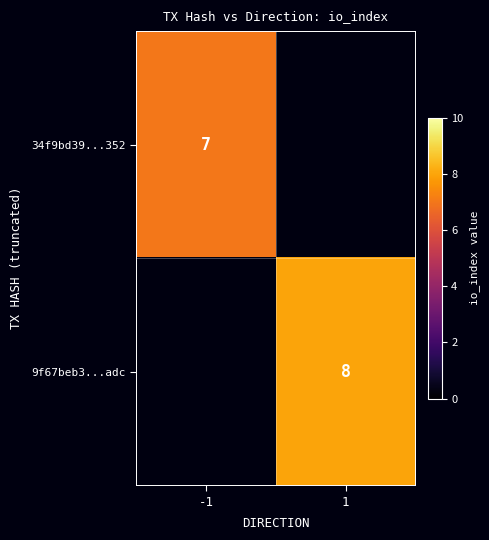

What is the smallest value displayed?

7.0